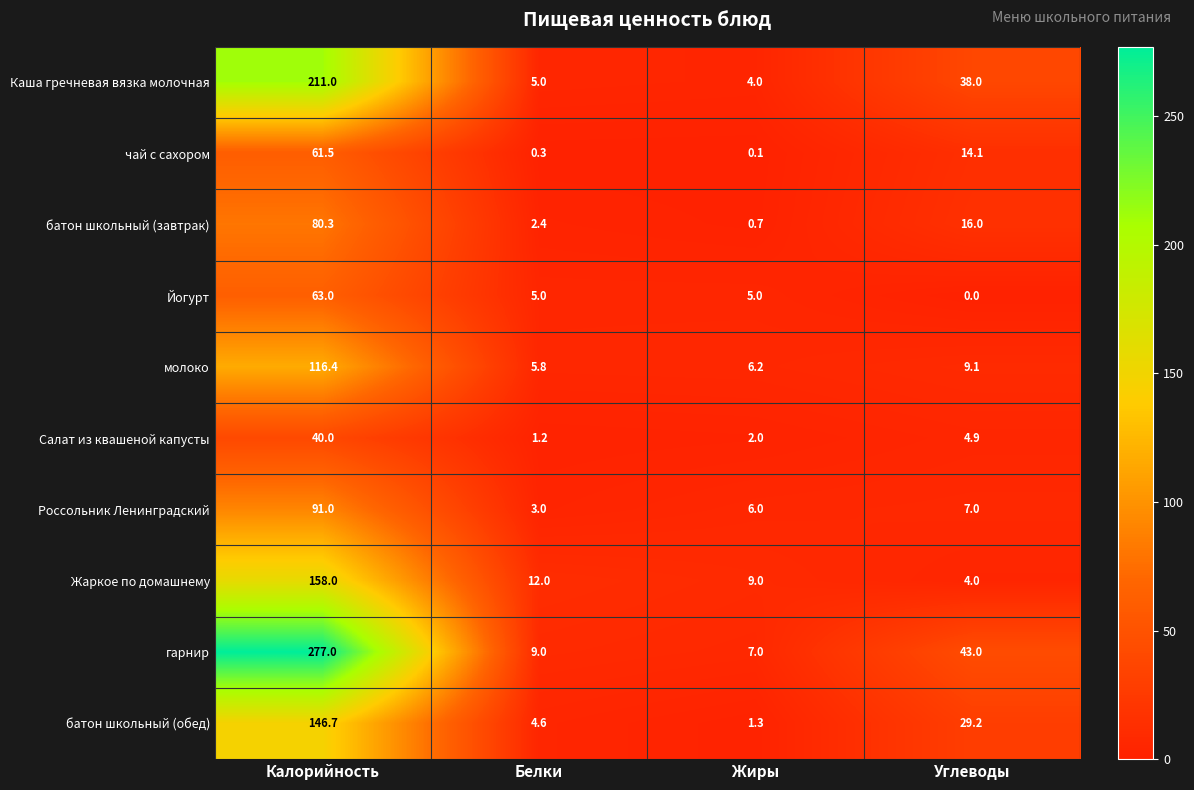

At which label does Салат из квашеной капусты first exceed 4?

Калорийность